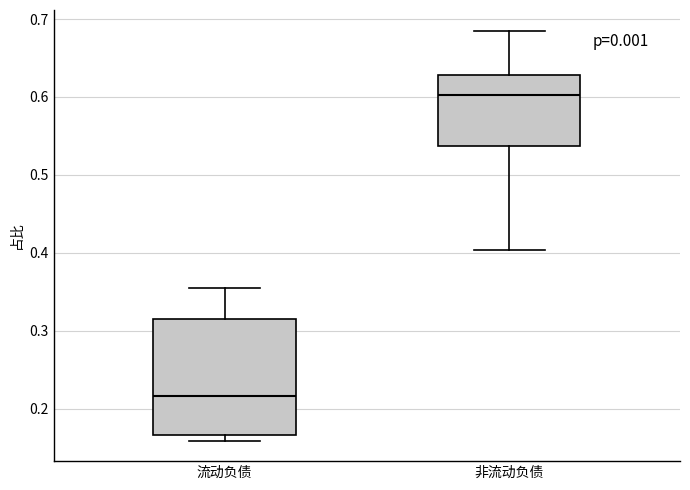

Comparing the boxes themselves (not the whiskers), which one is the tallest?

流动负债